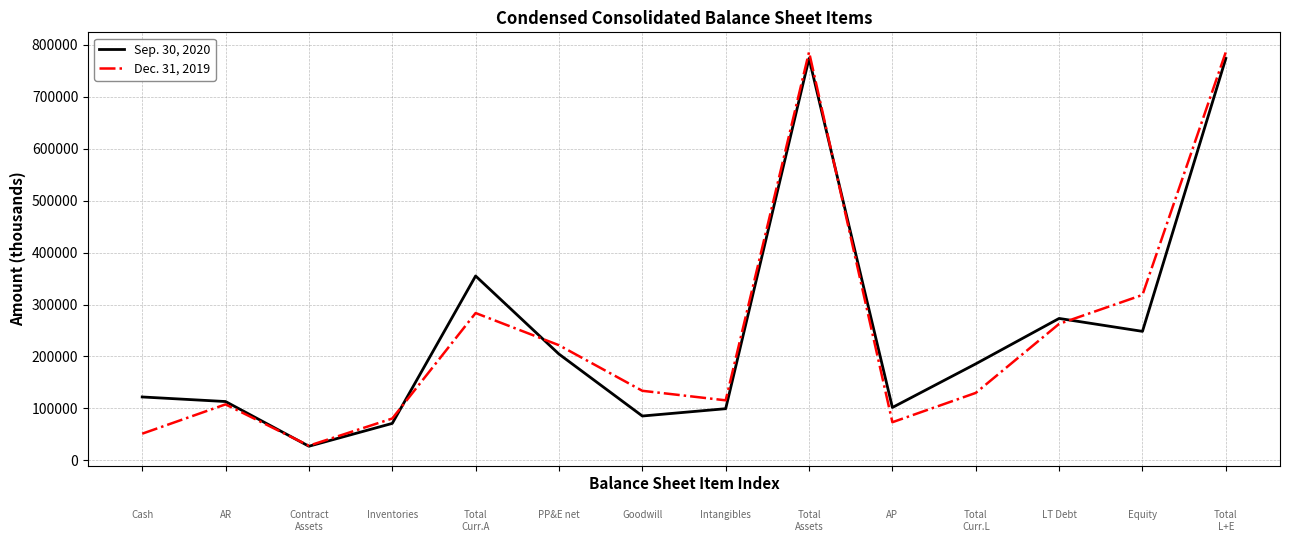

Which series has the widest spread of values?

Dec. 31, 2019